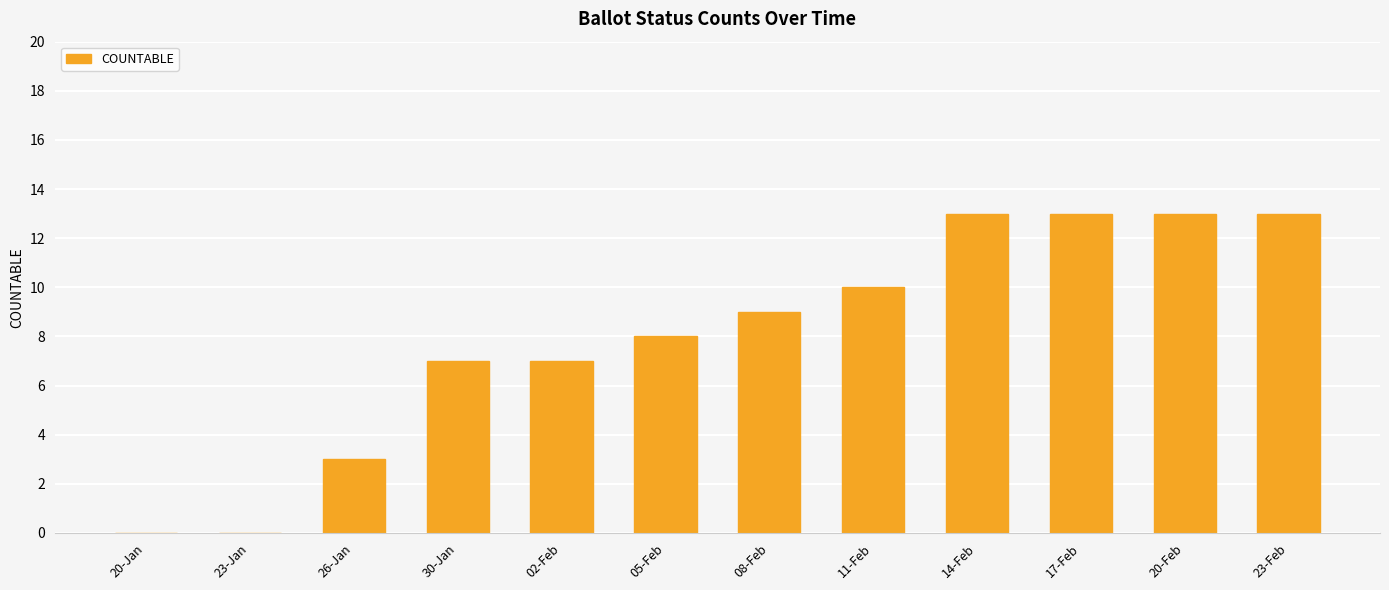

What is the sum of all values?

96